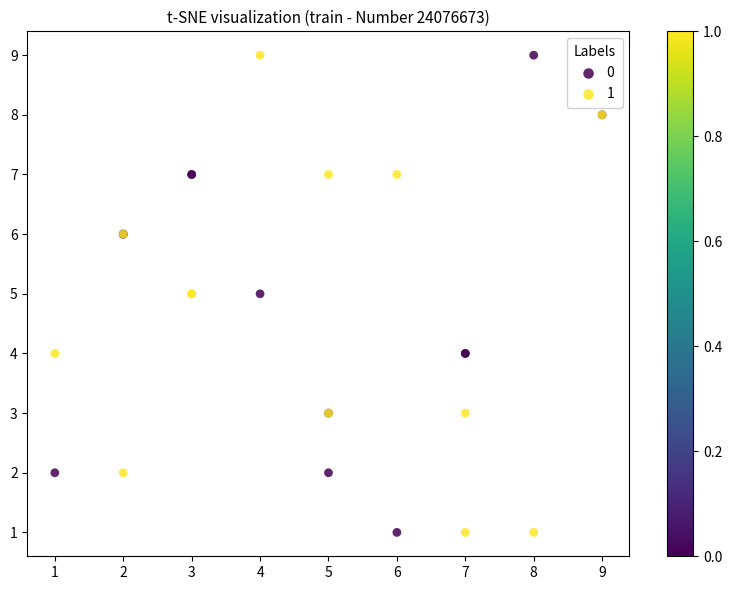

What is the X range (max minus min) for the scatter plot?

8